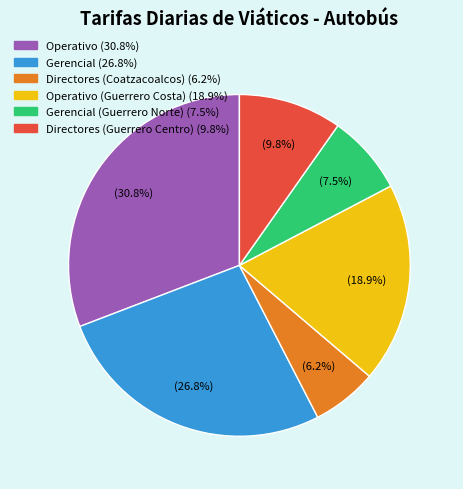

To the nearest percent, what is the difference between the largest and smallest slice percentages?

25%